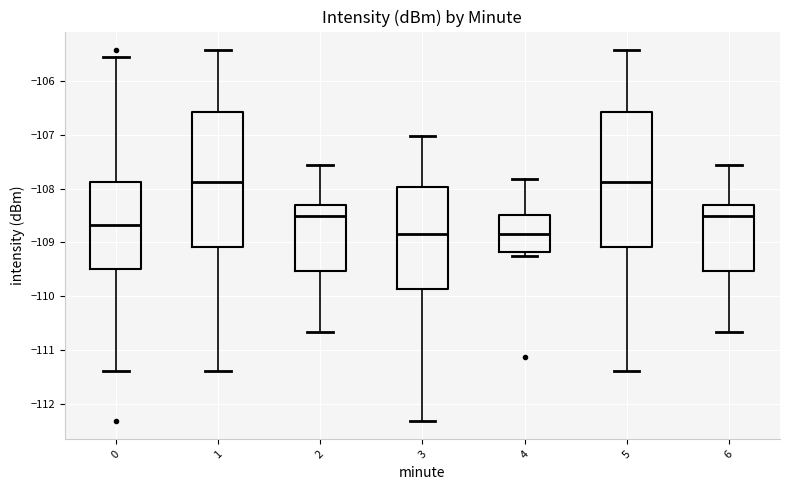

Reading left to right, read every box against the y-axis: the position of its median line, the range the box covers, and the ends of its whiskers. The values are not printed on the chart, so give them approximately, as read against the axis.

0: median -108.7, box -109.5 to -107.9, whiskers -111.4 to -105.5
1: median -107.9, box -109.1 to -106.6, whiskers -111.4 to -105.4
2: median -108.5, box -109.5 to -108.3, whiskers -110.7 to -107.6
3: median -108.8, box -109.9 to -108.0, whiskers -112.3 to -107.0
4: median -108.8, box -109.2 to -108.5, whiskers -109.2 (just below the box's lower edge) to -107.8
5: median -107.9, box -109.1 to -106.6, whiskers -111.4 to -105.4
6: median -108.5, box -109.5 to -108.3, whiskers -110.7 to -107.6